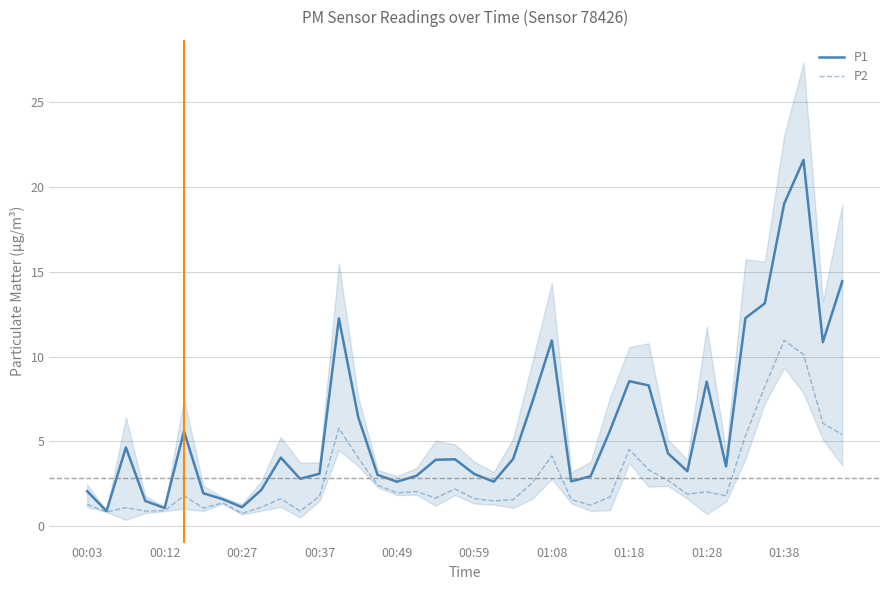

At which label does P2 first exceed 1?

00:03